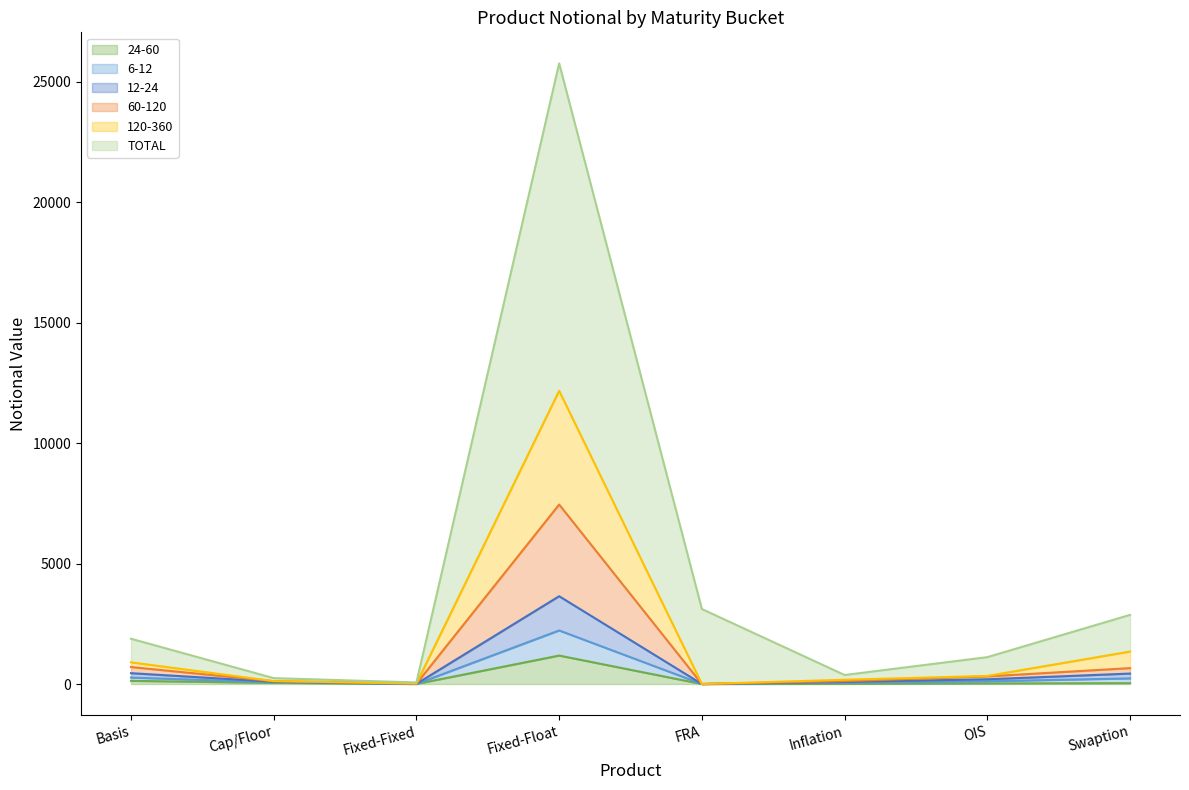

True or false: 6-12 line and 12-24 line cross at least once.

False